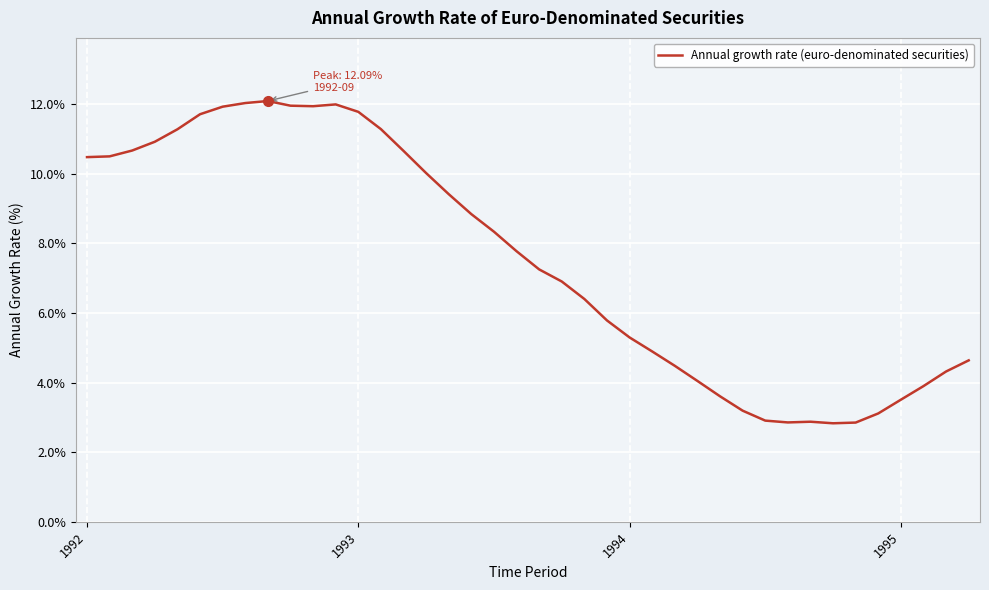

Count the number of categories in the chart.

40